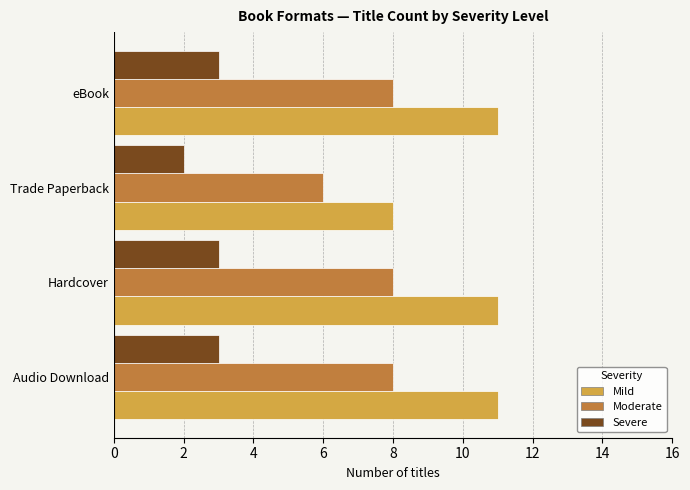

Is the value of Mild at eBook greater than the value of Moderate at Trade Paperback?

Yes